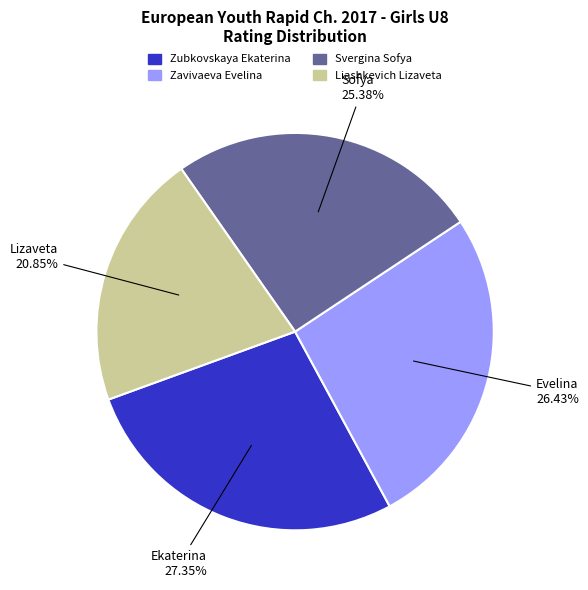

How many slices are in this pie chart?

4